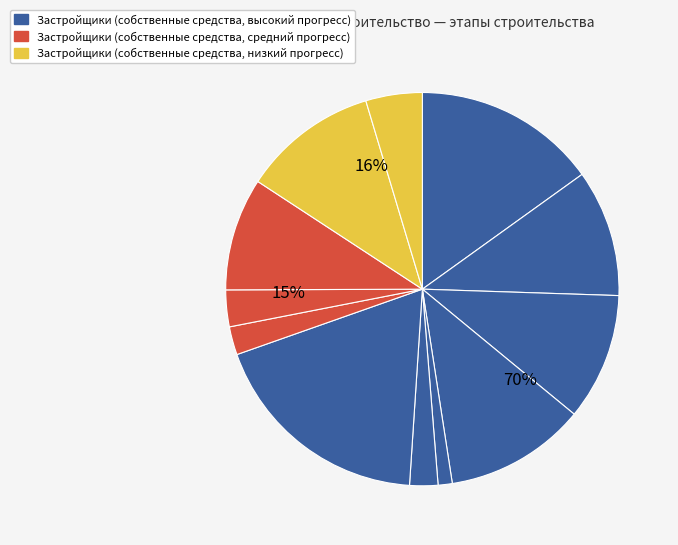

Is there a majority slice in this chart?

No